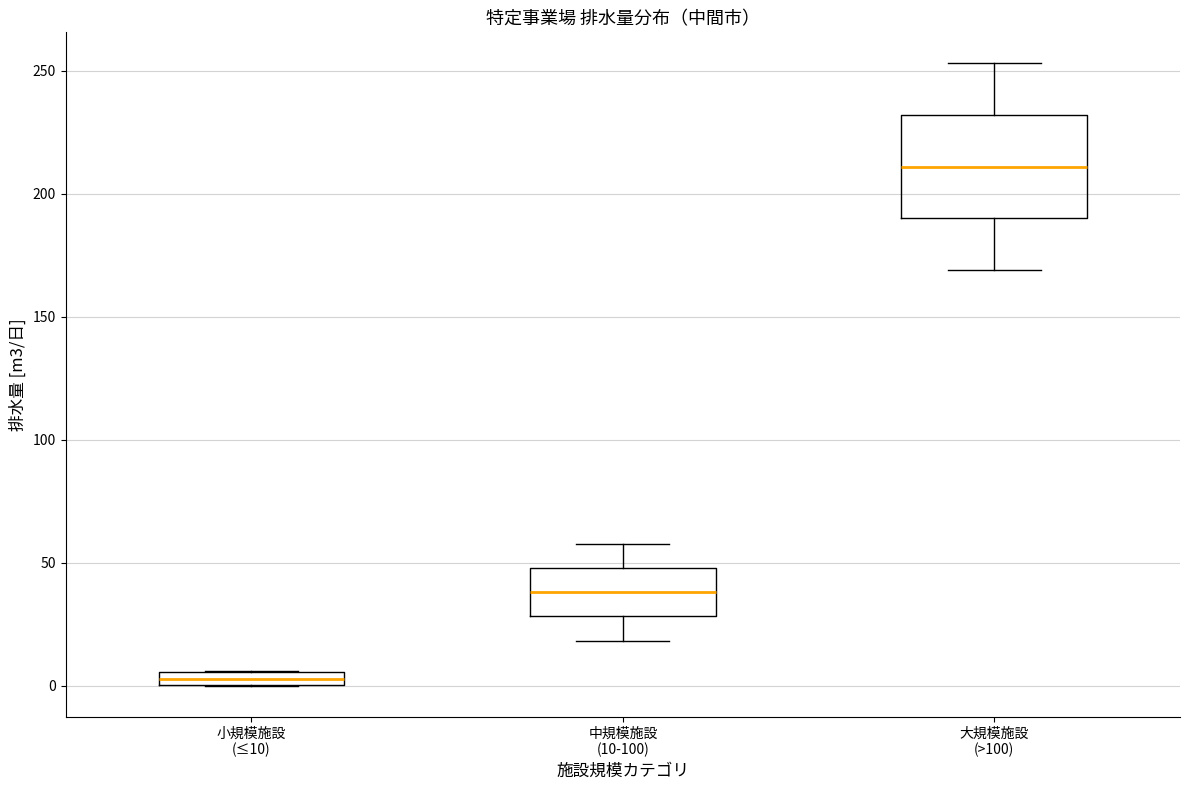

Where does the upper whisker of the box for 中規模施設 (10-100) end on the y-axis? The values are not printed on the chart, so give them approximately, as read against the axis.

60